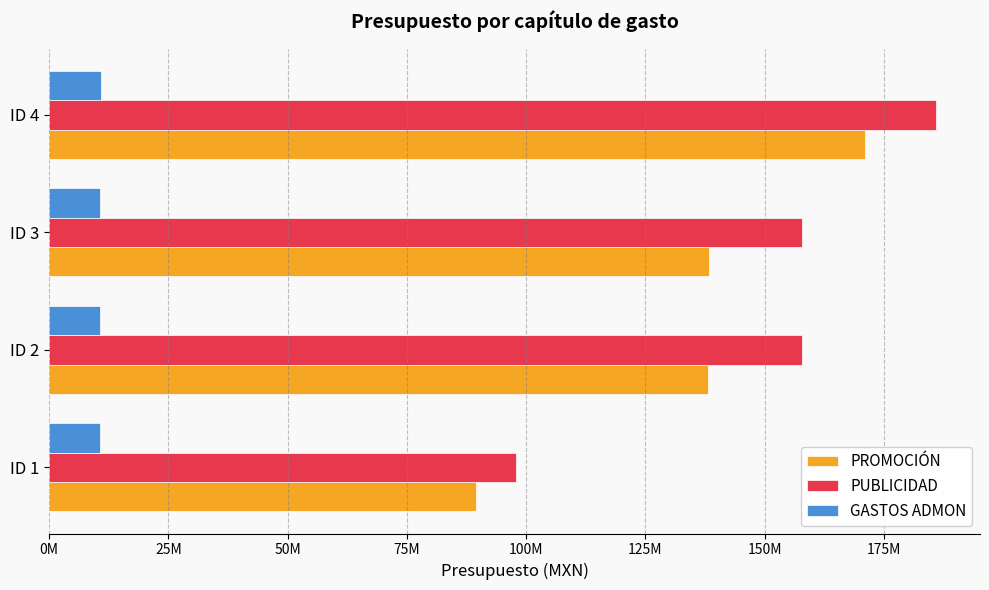

Reading left to right, list all the values displayed in this chart.

PROMOCIÓN: 89409678	138254560	138340786	171033347
PUBLICIDAD: 97900000	157759115	157759115	185887414
GASTOS ADMON: 10740080	10756330	10670104	10849243